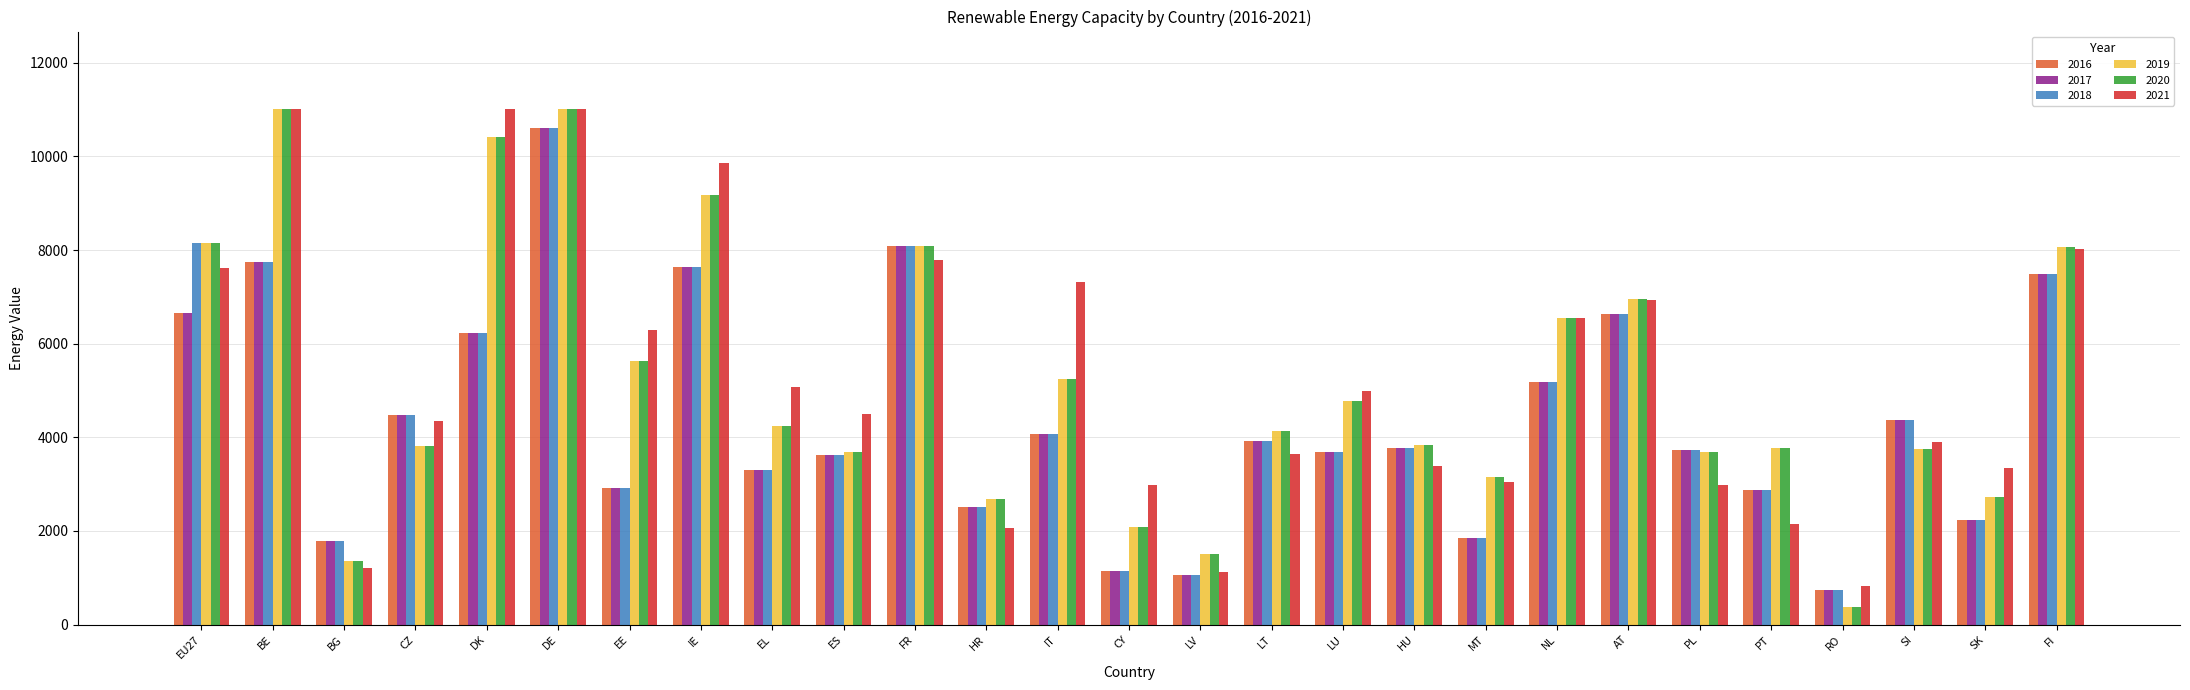

How many categories are shown in the chart?

27